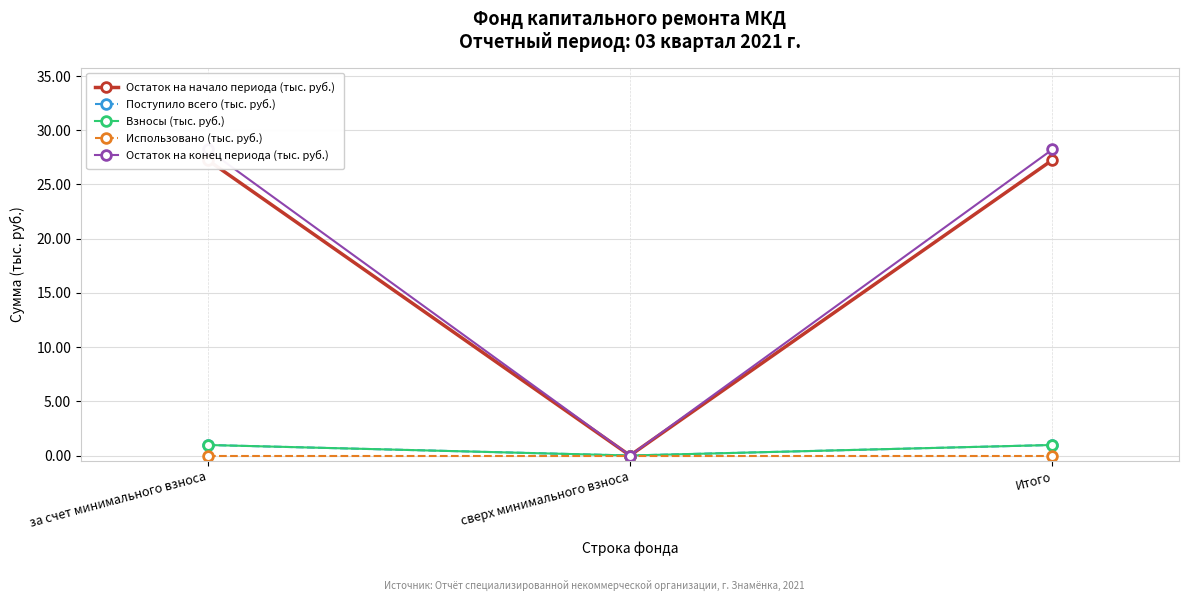

What is the sum of all Остаток на конец периода (тыс. руб.) values?

56.4